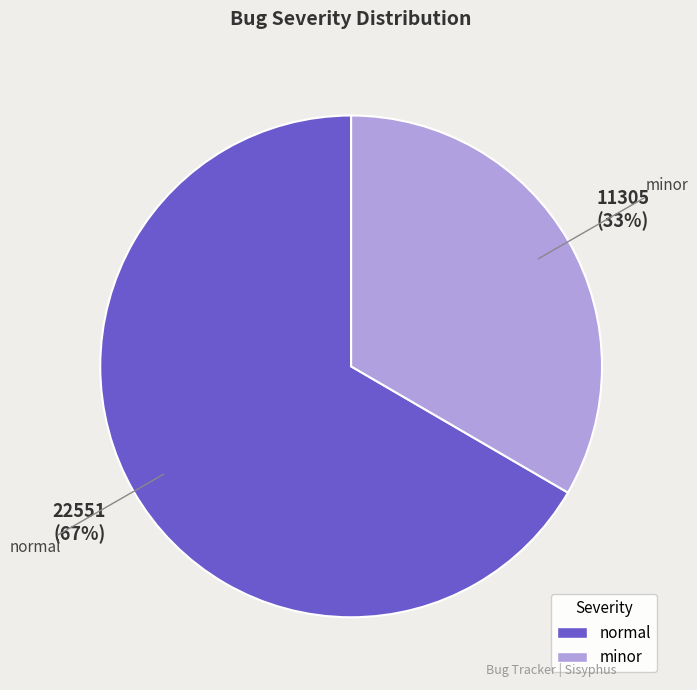

Is the sum of minor and normal greater than half?

Yes